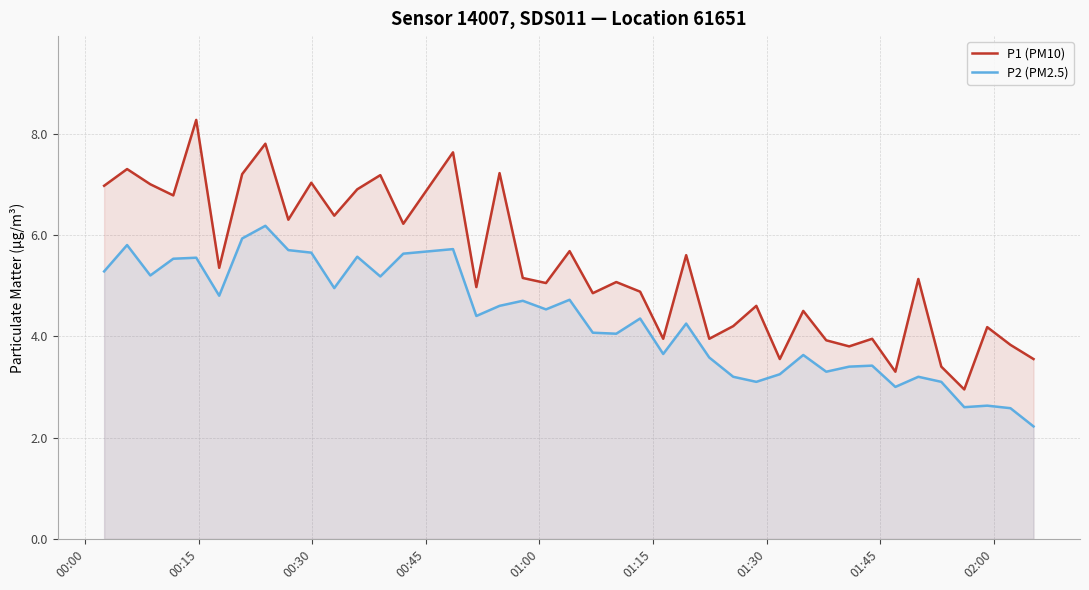

What is the value of the P1 (PM10) point at the 8th from the left?

7.8